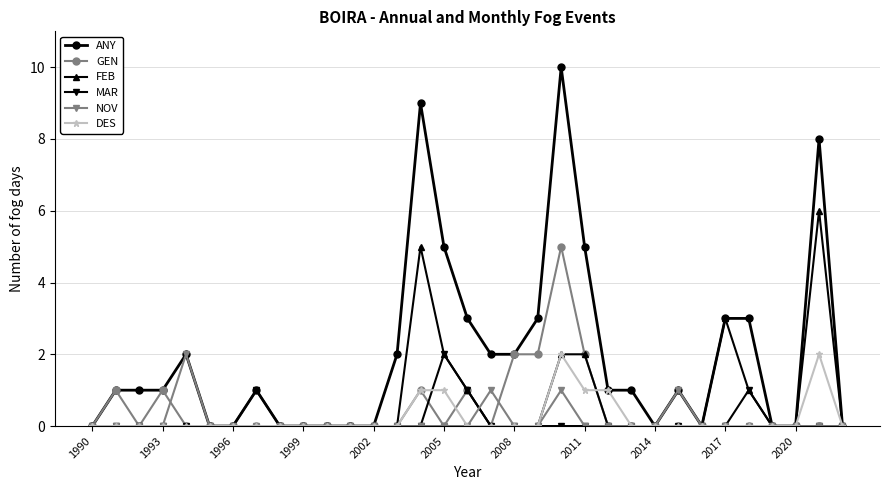

Reading right to left, list all the values displayed in this chart.

ANY: 0	8	0	0	3	3	0	1	0	1	1	5	10	3	2	2	3	5	9	2	0	0	0	0	0	1	0	0	2	1	1	1	0
GEN: 0	0	0	0	0	0	0	0	0	0	0	2	5	2	2	0	1	0	1	0	0	0	0	0	0	0	0	0	0	1	0	1	0
FEB: 0	6	0	0	1	3	0	0	0	0	0	2	2	0	0	0	1	2	5	0	0	0	0	0	0	0	0	0	0	0	0	0	0
MAR: 0	0	0	0	1	0	0	0	0	0	0	0	0	0	0	0	1	2	0	0	0	0	0	0	0	1	0	0	0	0	0	0	0
NOV: 0	0	0	0	0	0	0	1	0	0	0	0	1	0	0	1	0	0	0	0	0	0	0	0	0	0	0	0	2	0	0	0	0
DES: 0	2	0	0	0	0	0	0	0	0	1	1	2	0	0	0	0	1	1	0	0	0	0	0	0	0	0	0	0	0	0	0	0